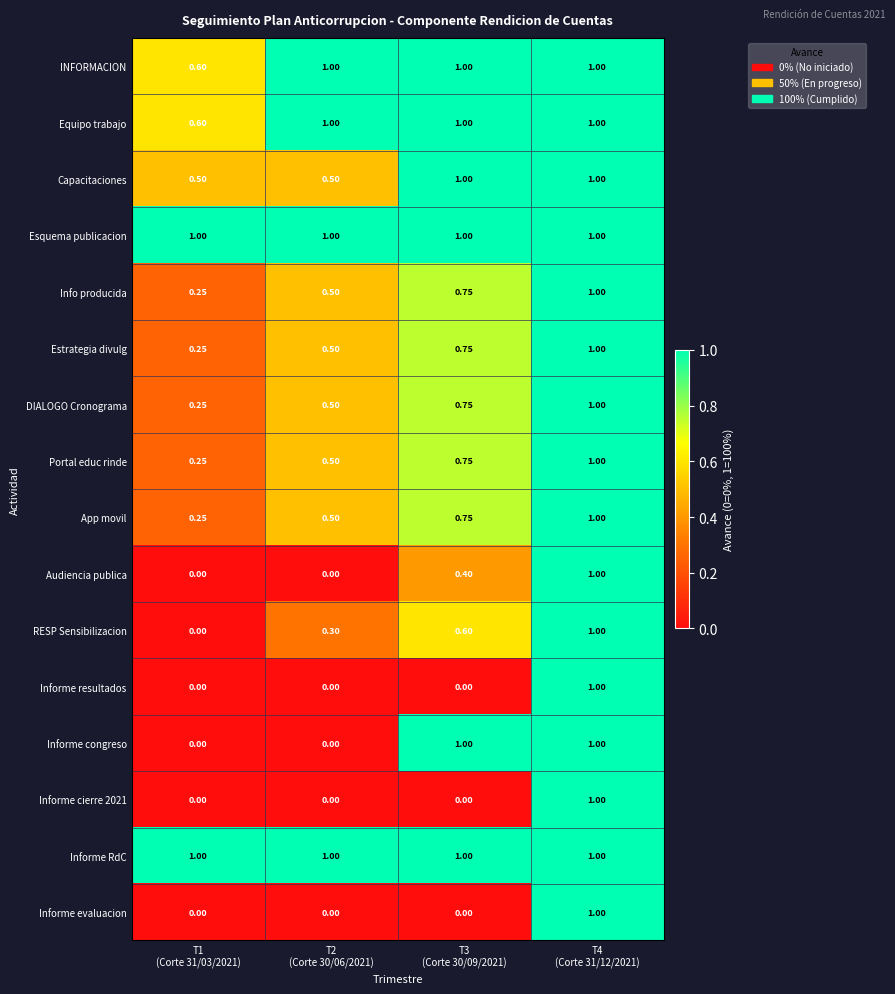

At T1 (Corte 31/03/2021), list the series in order from smallest to largest.

Audiencia publica, RESP Sensibilizacion, Informe resultados, Informe congreso, Informe cierre 2021, Informe evaluacion, Info producida, Estrategia divulg, DIALOGO Cronograma, Portal educ rinde, App movil, Capacitaciones, INFORMACION, Equipo trabajo, Esquema publicacion, Informe RdC